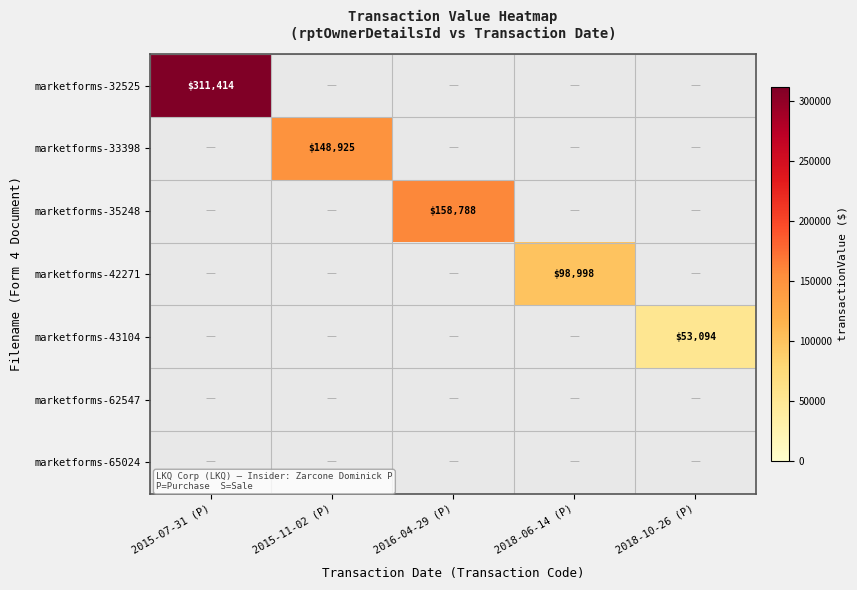

How many distinct data groups are displayed?

7